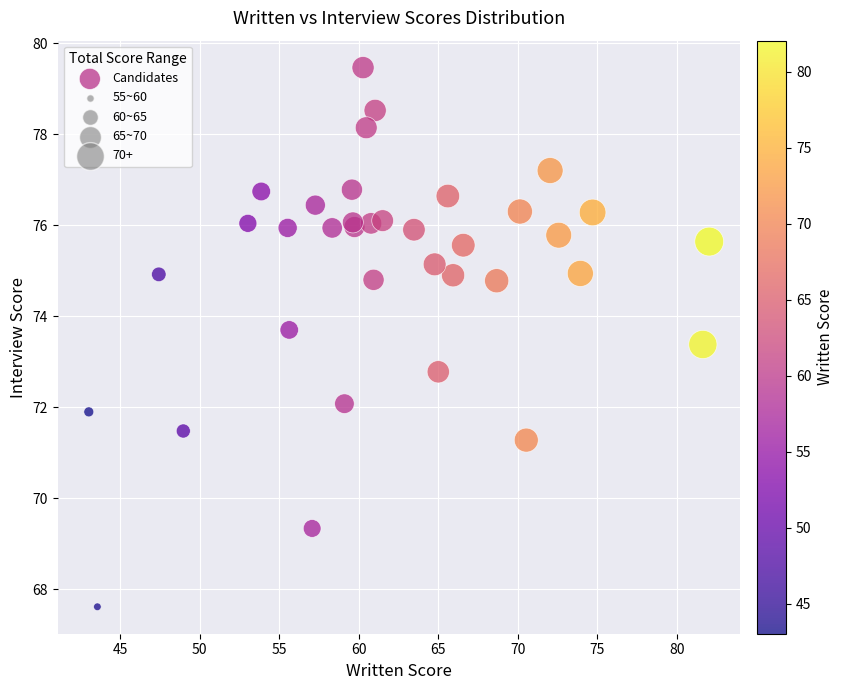

What Y value in the scatter plot is closest to 73?

72.8